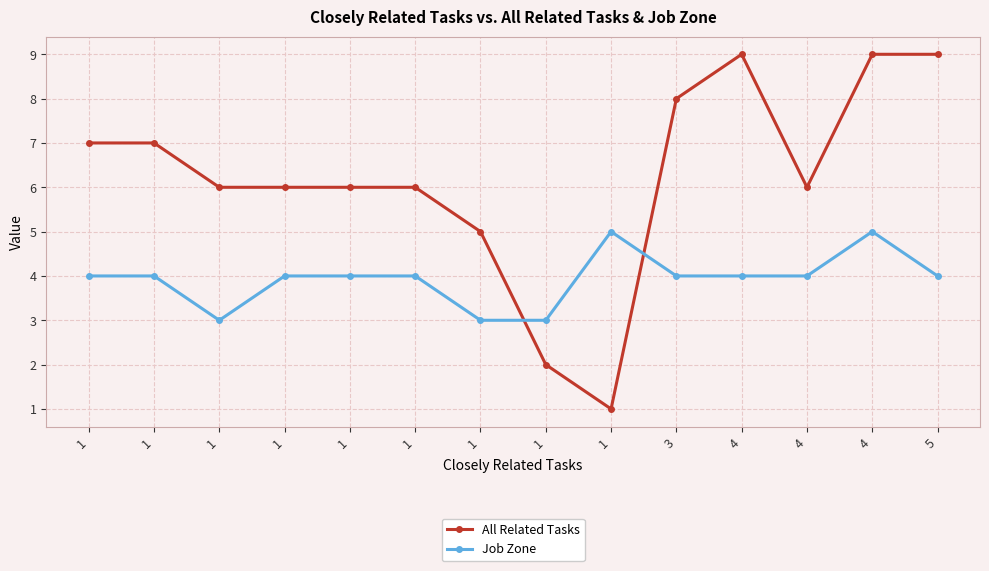

At which category is the sum across all series the highest?

4